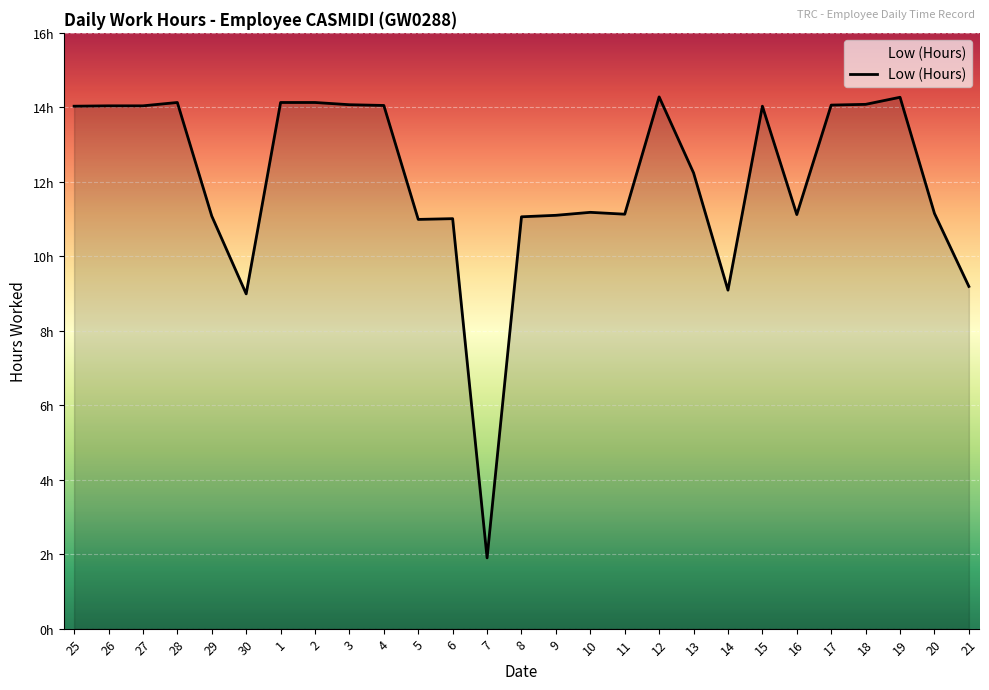

List the labels in order of value, largest first.

12, 19, 28, 1, 2, 18, 3, 17, 4, 26, 27, 25, 15, 13, 10, 20, 11, 16, 9, 29, 8, 6, 5, 21, 14, 30, 7